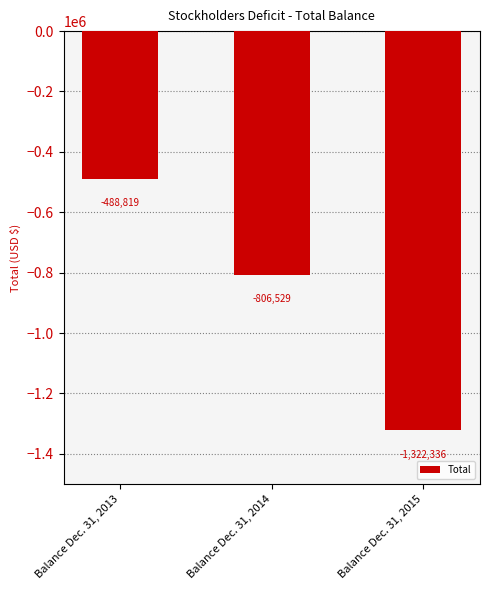

Are the bars horizontal?

No